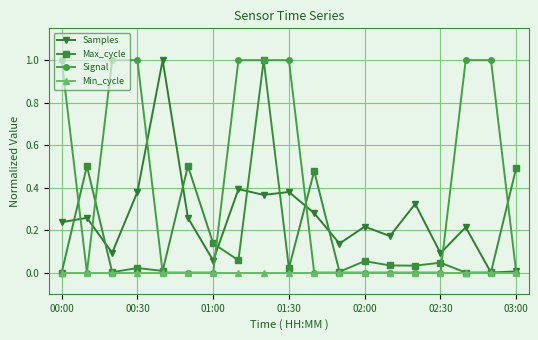

Rank the series by their average value, from lowest to highest.

Min_cycle, Max_cycle, Samples, Signal